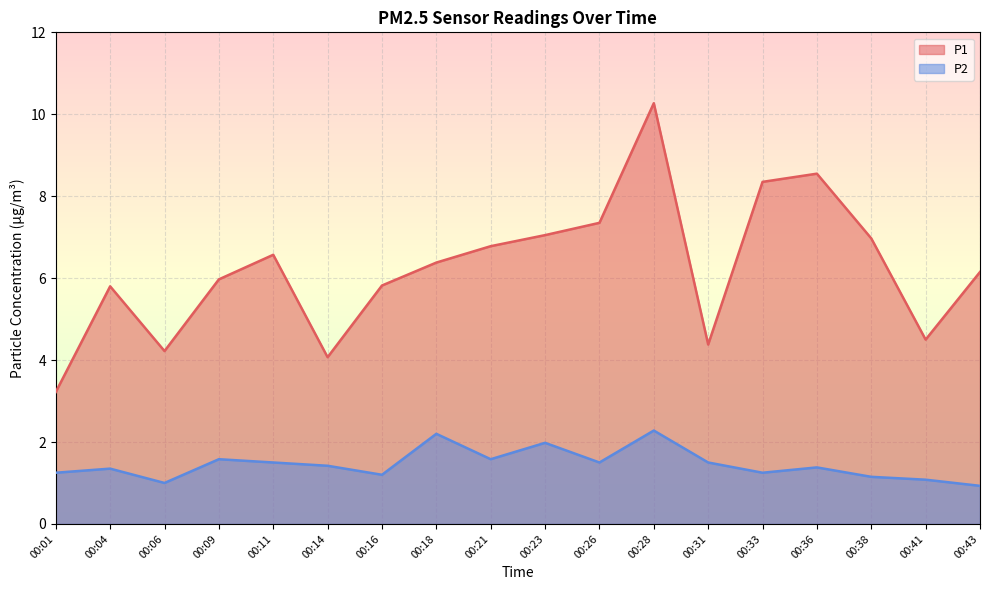

Is it true that P1 equals 1.7 at 00:41?

False